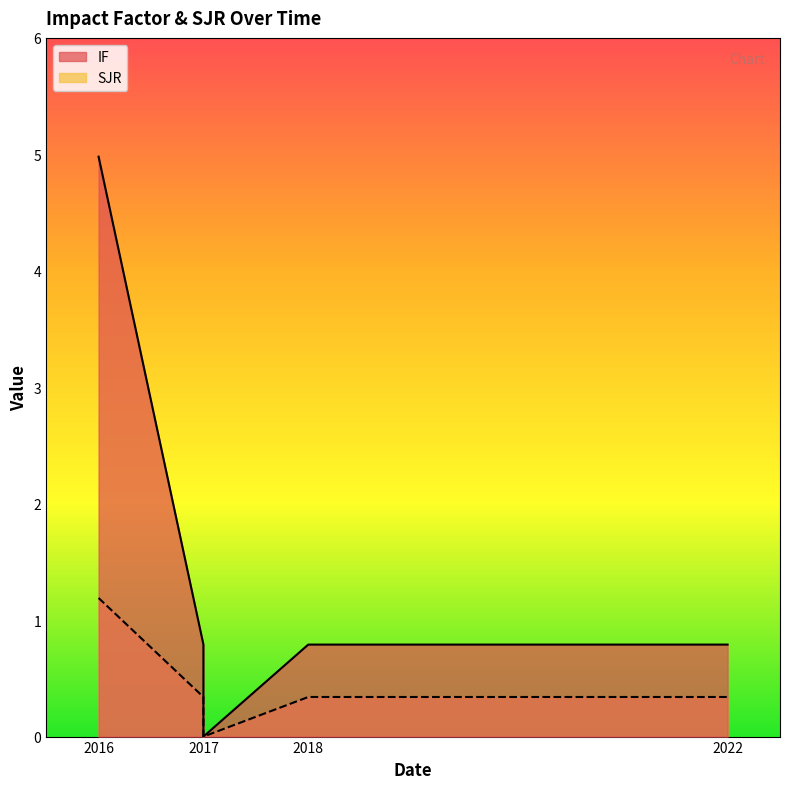

Count the number of data series in this chart.

2